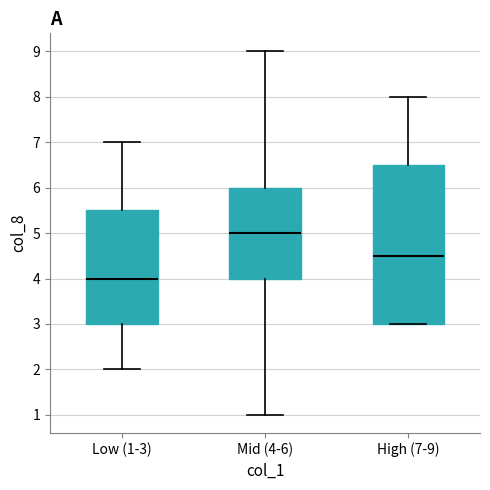

Reading left to right, transcribe this box plot: for each box, give where its median line is, the range the box spans, and where its two whiskers end, as read against the y-axis. The values are not printed on the chart, so give them approximately, as read against the axis.

Low (1-3): median 4.0, box 3.0 to 5.5, whiskers 2.0 to 7.0
Mid (4-6): median 5.0, box 4.0 to 6.0, whiskers 1.0 to 9.0
High (7-9): median 4.5, box 3.0 to 6.5, whiskers 3.0 to 8.0